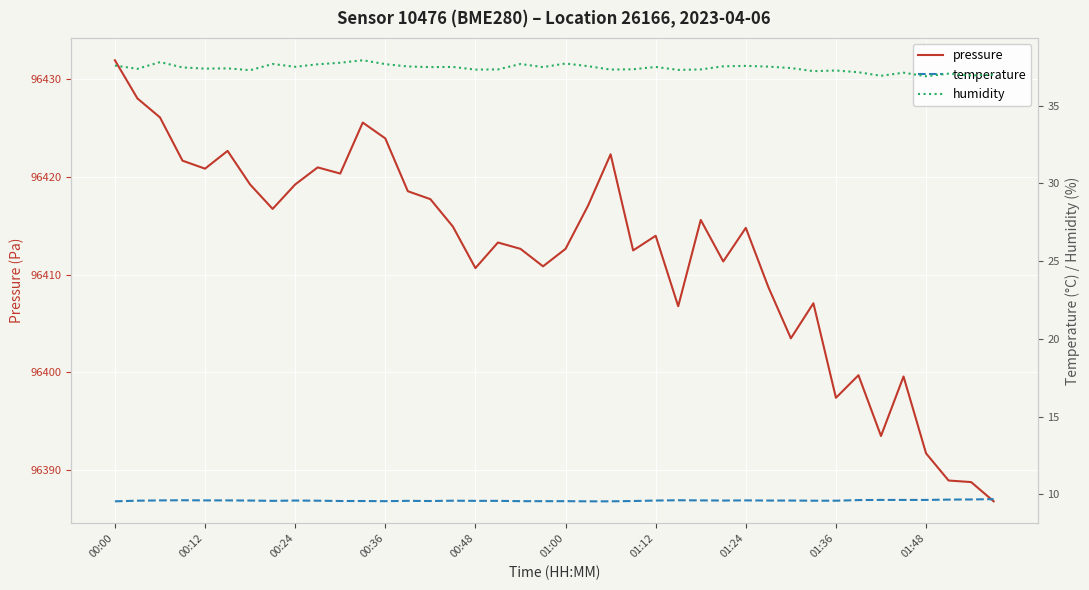

At which label does pressure reach its peak?

00:00